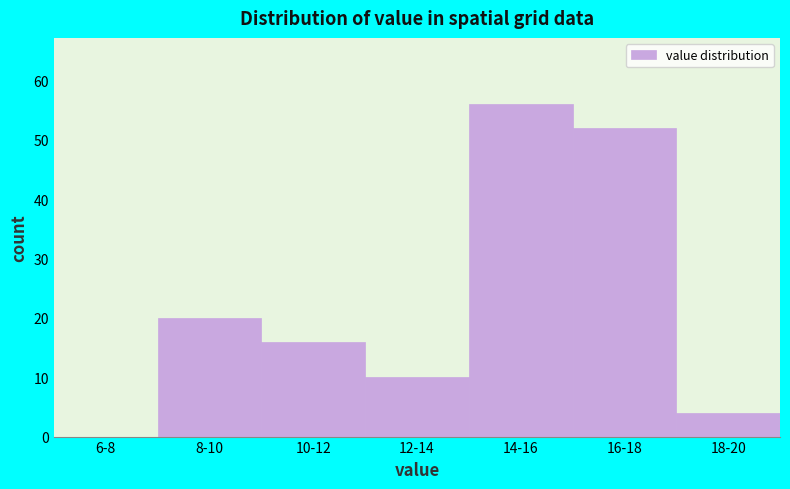

Reading left to right, what are all the values shown in this chart?

6-8=0	8-10=20	10-12=16	12-14=10	14-16=56	16-18=52	18-20=4